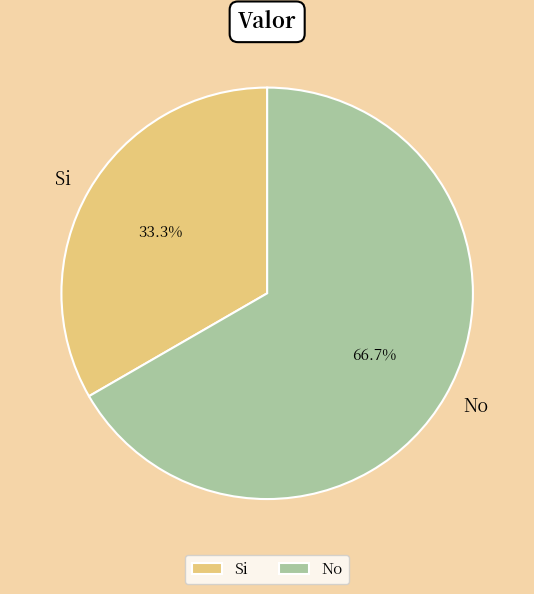

Combined, what portion of the pie is Si and No?

100.0%